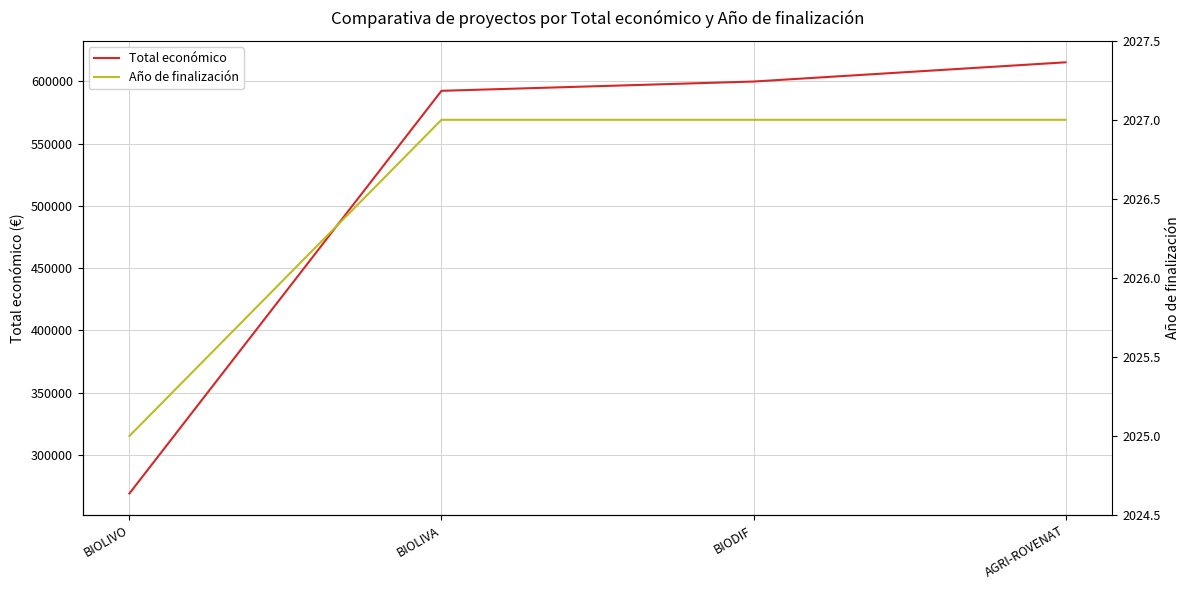

What is the sum of the Año de finalización values at BIOLIVO and BIOLIVA?

4052